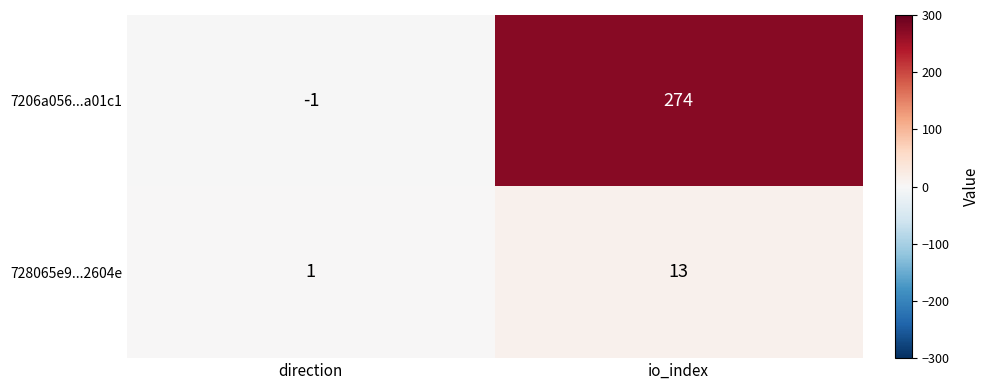

True or false: 728065e9...2604e has a value of 6 at io_index.

False